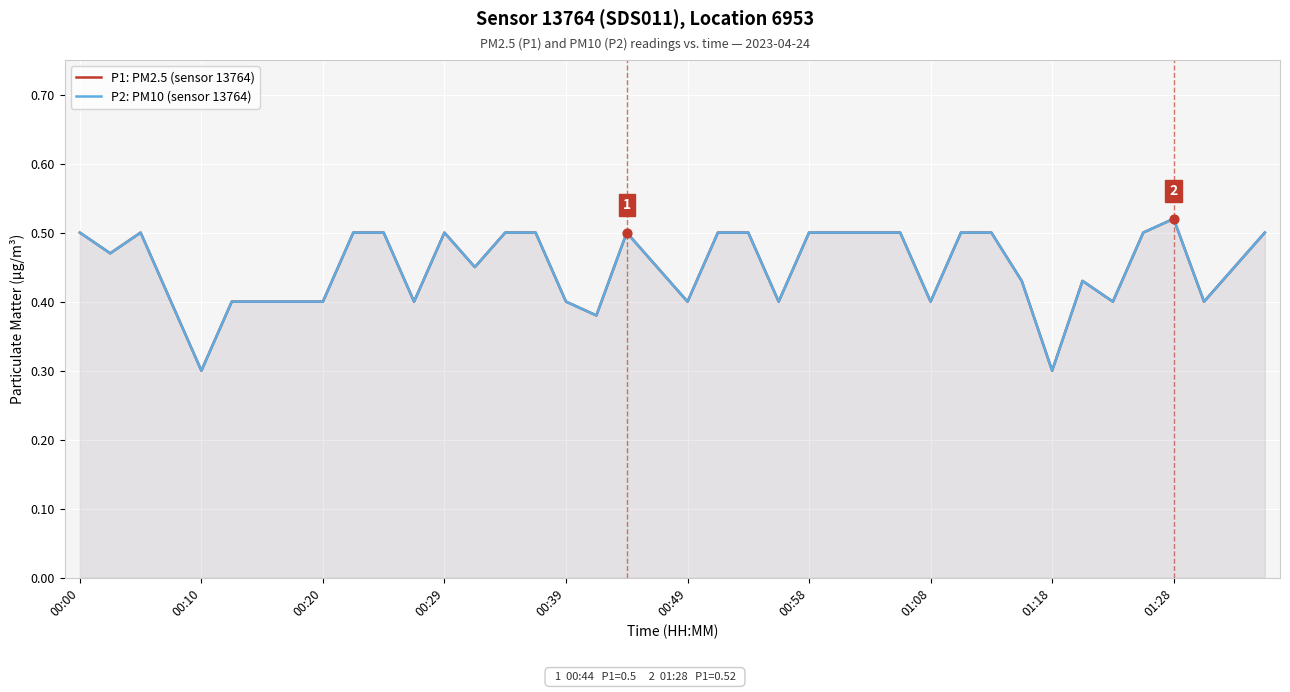

At how many categories does at least one series exceed 0?

40